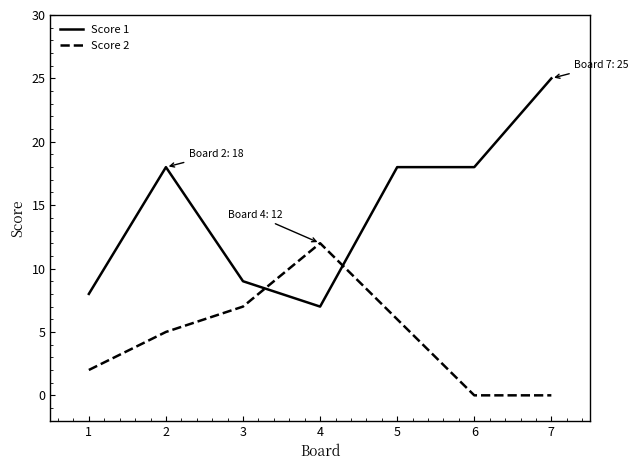

At which label does Score 1 reach its minimum?

4